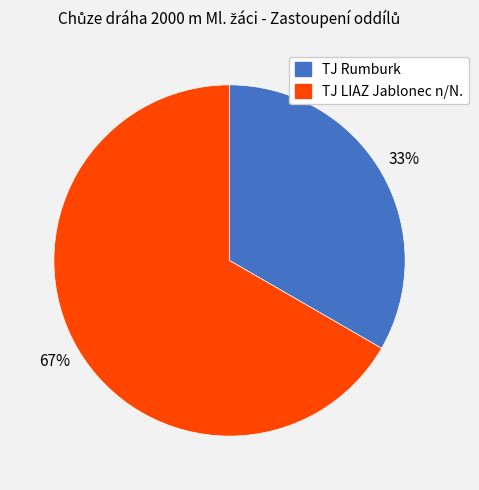

Does TJ LIAZ Jablonec n/N. represent more than half of the total?

Yes